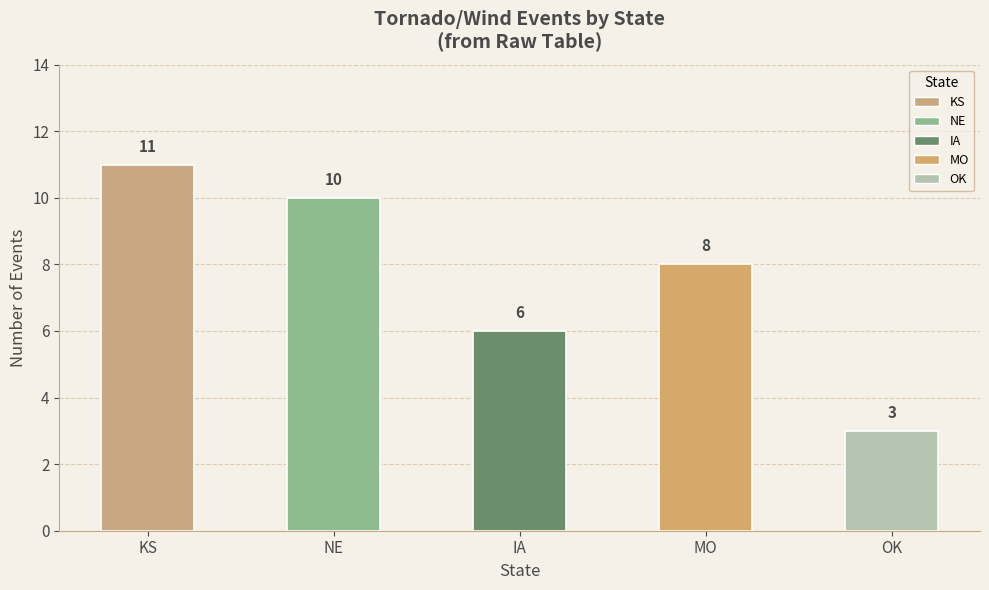

The value at MO is 8. True or false?

True